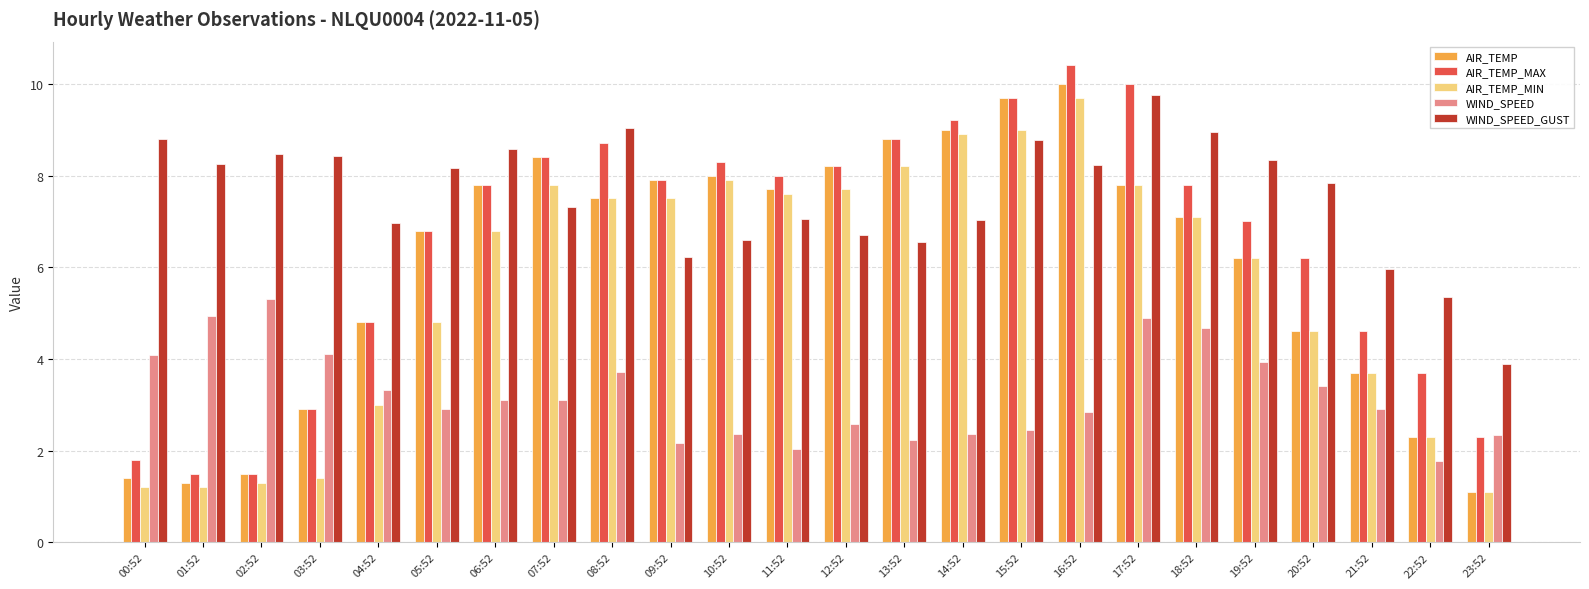

Where does the WIND_SPEED series first go above 3?

00:52